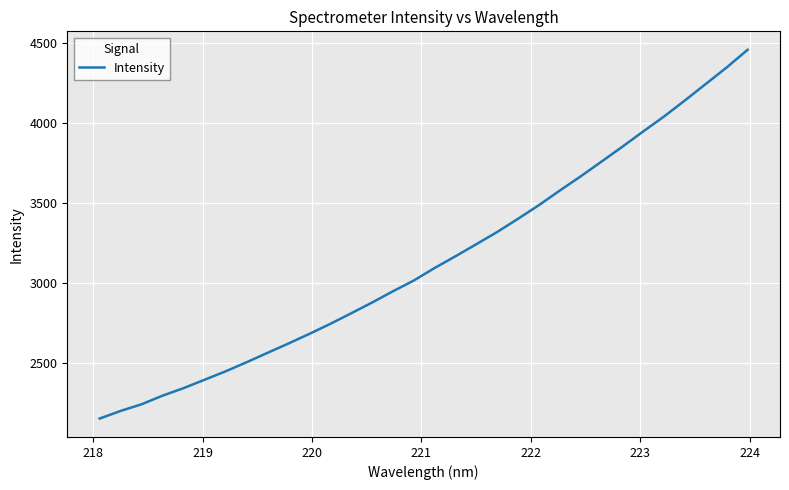

What is the greatest value displayed?

4454.7